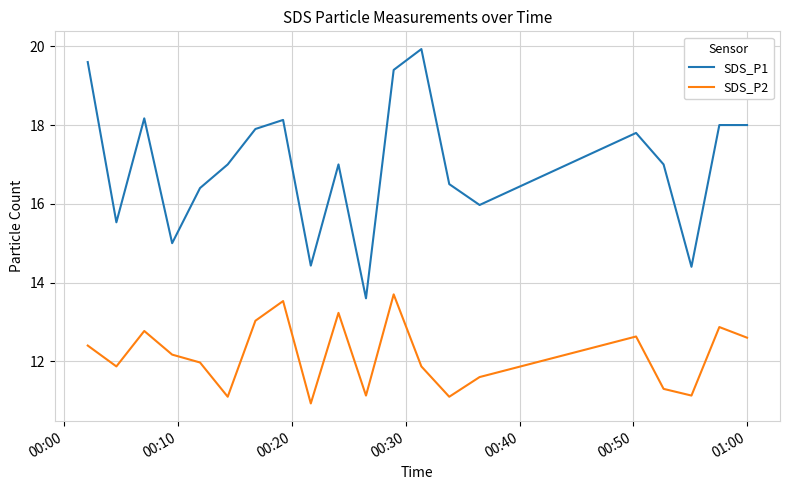

List the series in order of their overall mean, highest first.

SDS_P1, SDS_P2